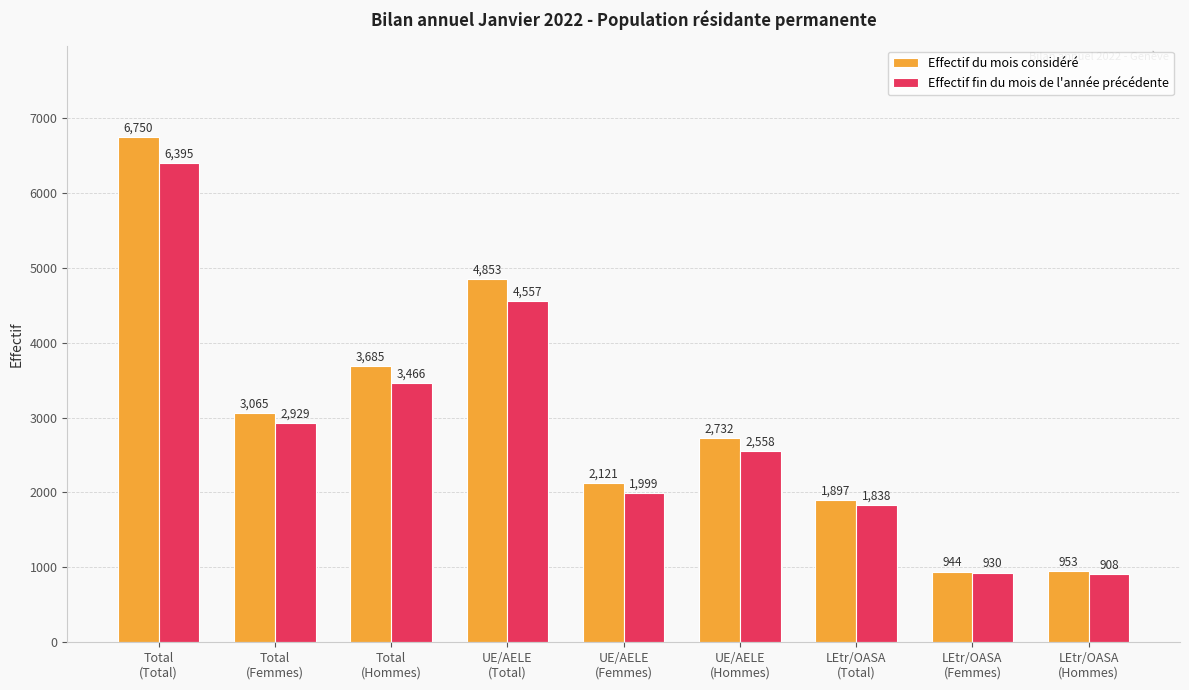

What is the sum of the Effectif fin du mois de l'année précédente values at Total
(Hommes) and UE/AELE
(Total)?

8023